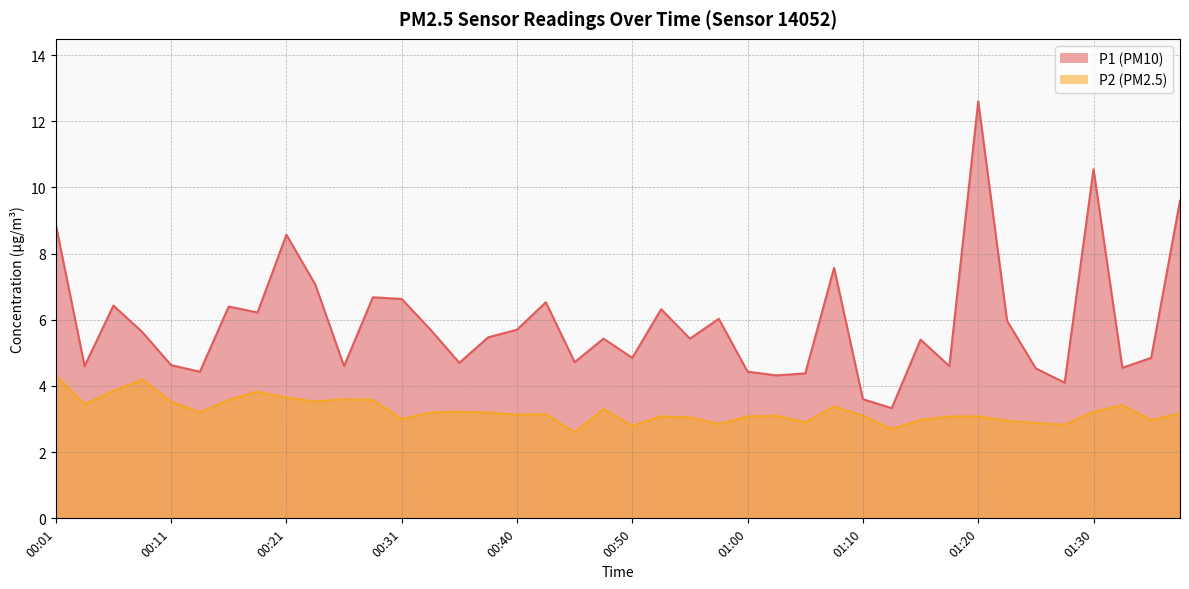

Rank the categories by P2 value from highest to lowest.

00:01, 00:08, 00:06, 00:18, 00:21, 00:26, 00:16, 00:28, 00:11, 00:23, 00:03, 01:33, 01:08, 00:48, 00:35, 01:30, 00:13, 00:33, 00:38, 01:38, 00:43, 00:40, 01:03, 01:10, 00:53, 01:00, 01:18, 01:20, 00:55, 00:31, 01:15, 01:35, 01:23, 01:05, 01:25, 00:58, 01:28, 00:50, 01:13, 00:45